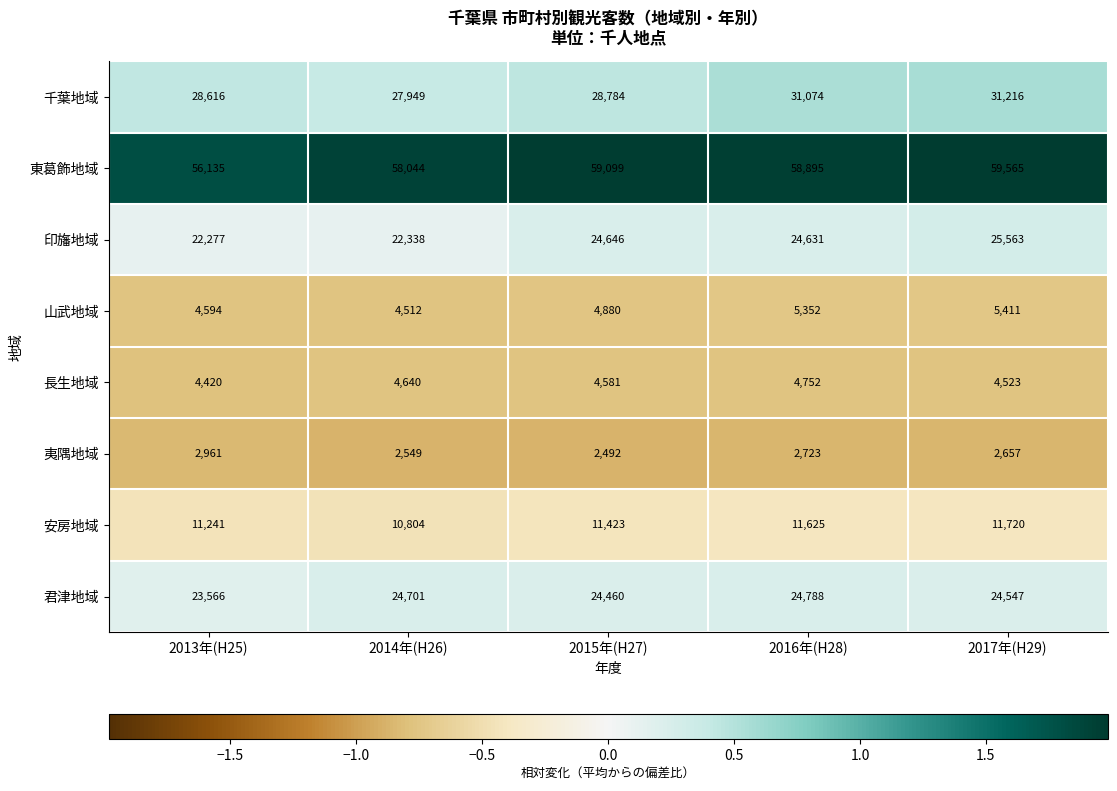

The 山武地域 series shows 4594 at 2013年(H25). True or false?

True